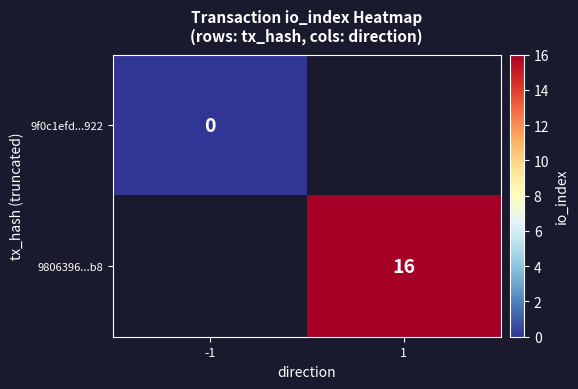

Is it true that 9806396...b8 equals 16 at 1?

True